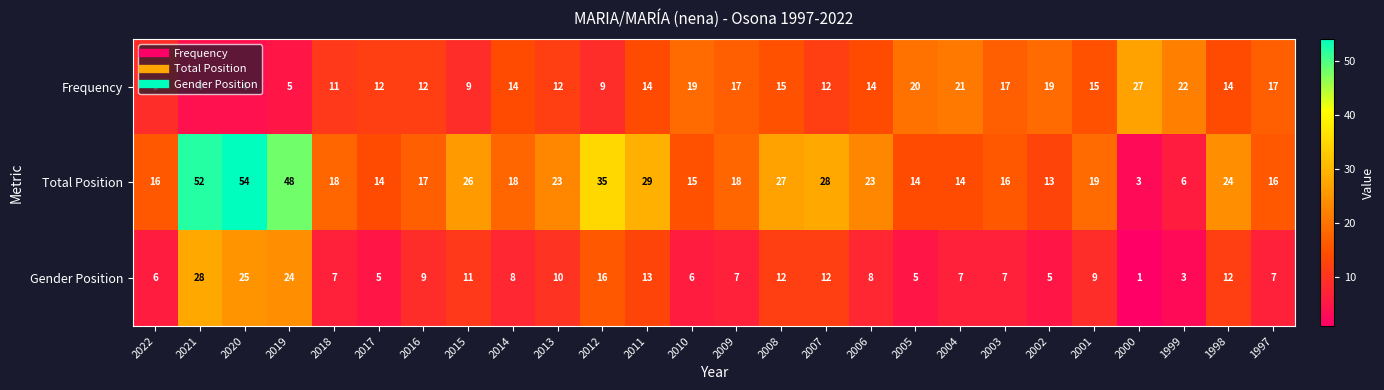

What is the sum of all Frequency values?

364